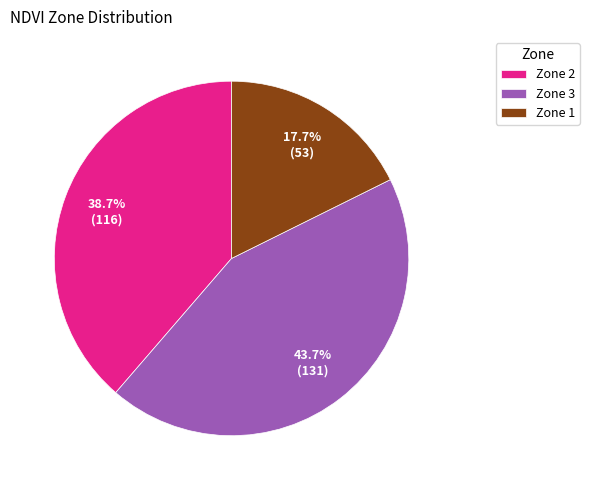

Which slice is the largest?

Zone 3